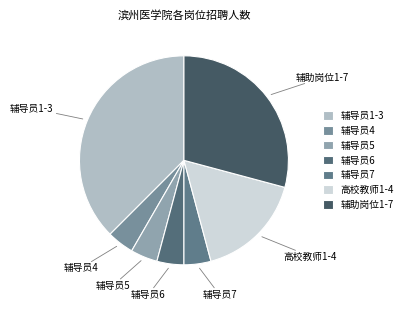

Do 辅导员1-3 and 辅导员7 together represent more than half of the pie?

No